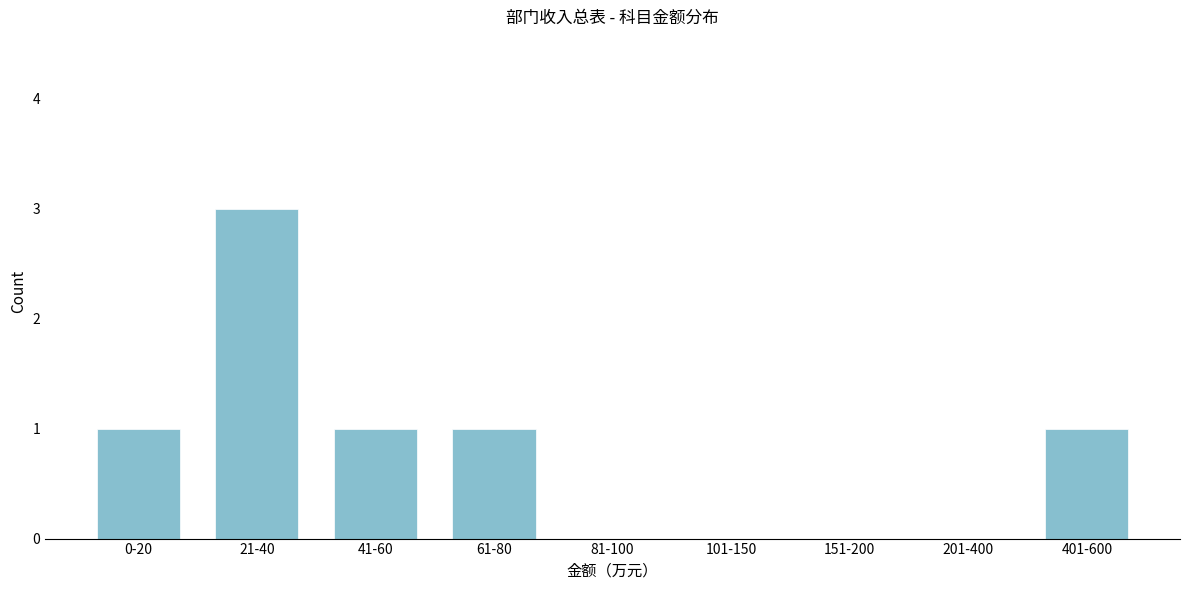

Reading left to right, transcribe all the data shown in this chart.

0-20=1	21-40=3	41-60=1	61-80=1	81-100=0	101-150=0	151-200=0	201-400=0	401-600=1